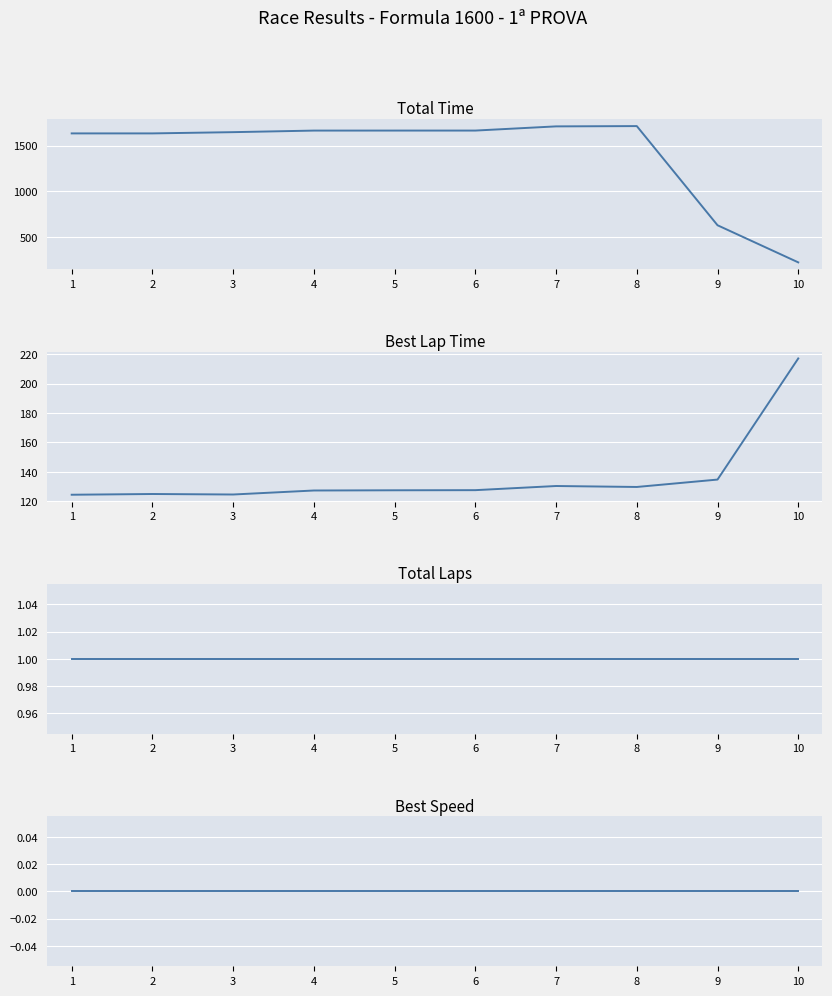

Reading right to left, extract all data points from this chart.

Total Time: 223.5	629.2	1712.8	1709.7	1663.8	1663.8	1663.7	1646.5	1632.9	1632.9
Best Lap Time: 217.2	134.7	129.7	130.4	127.5	127.4	127.3	124.6	124.9	124.4
Total Laps: 1.0	1.0	1.0	1.0	1.0	1.0	1.0	1.0	1.0	1.0
Best Speed: 0.0	0.0	0.0	0.0	0.0	0.0	0.0	0.0	0.0	0.0